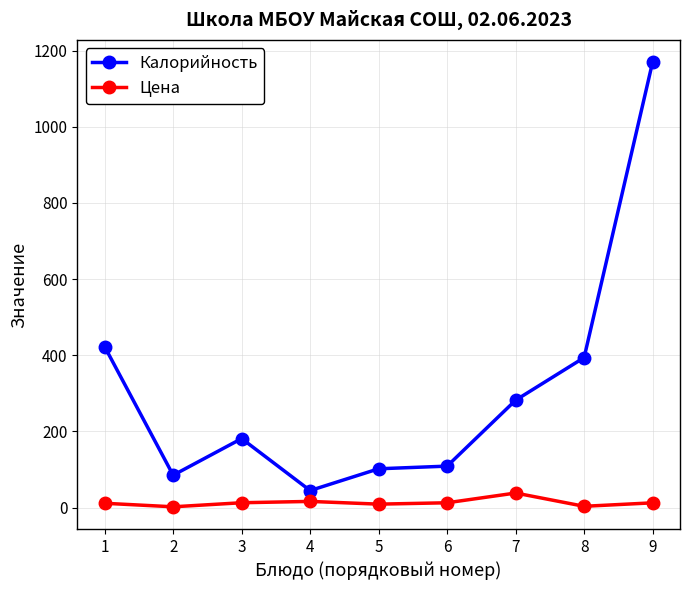

True or false: Цена has more than 0 points higher than both neighbors.

True